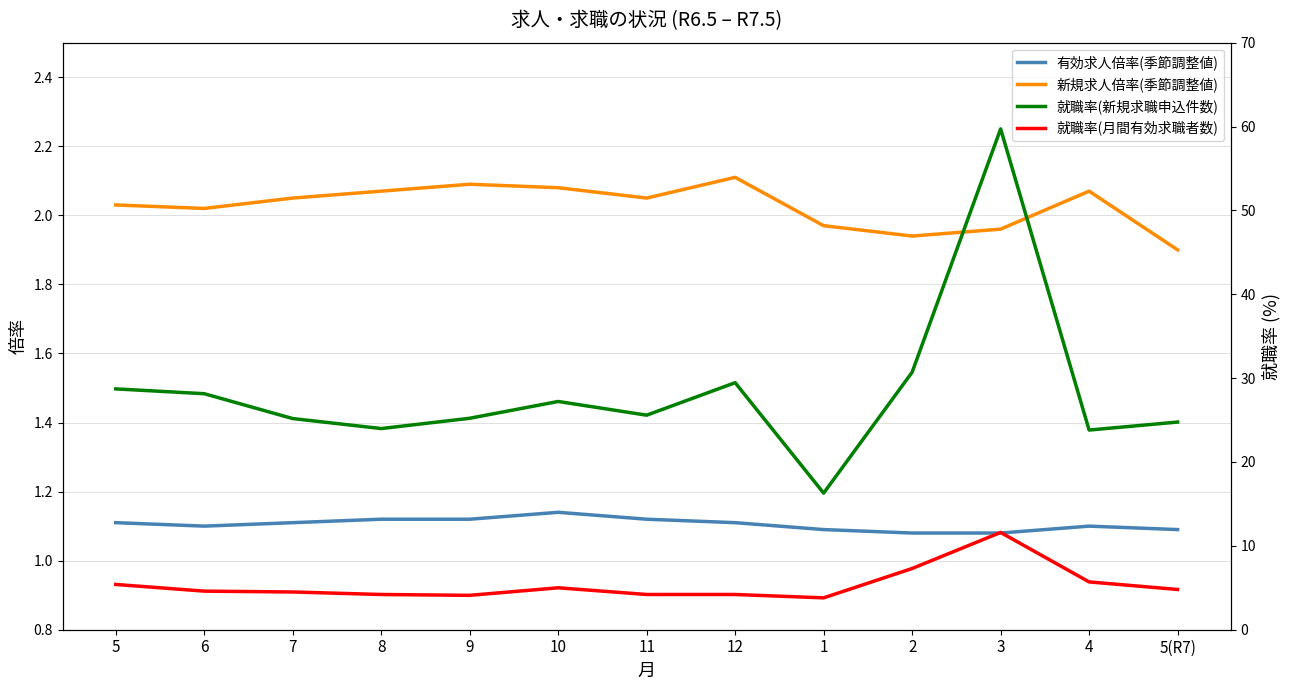

True or false: 新規求人倍率(季節調整値) has a value of 3.3 at 11.

False